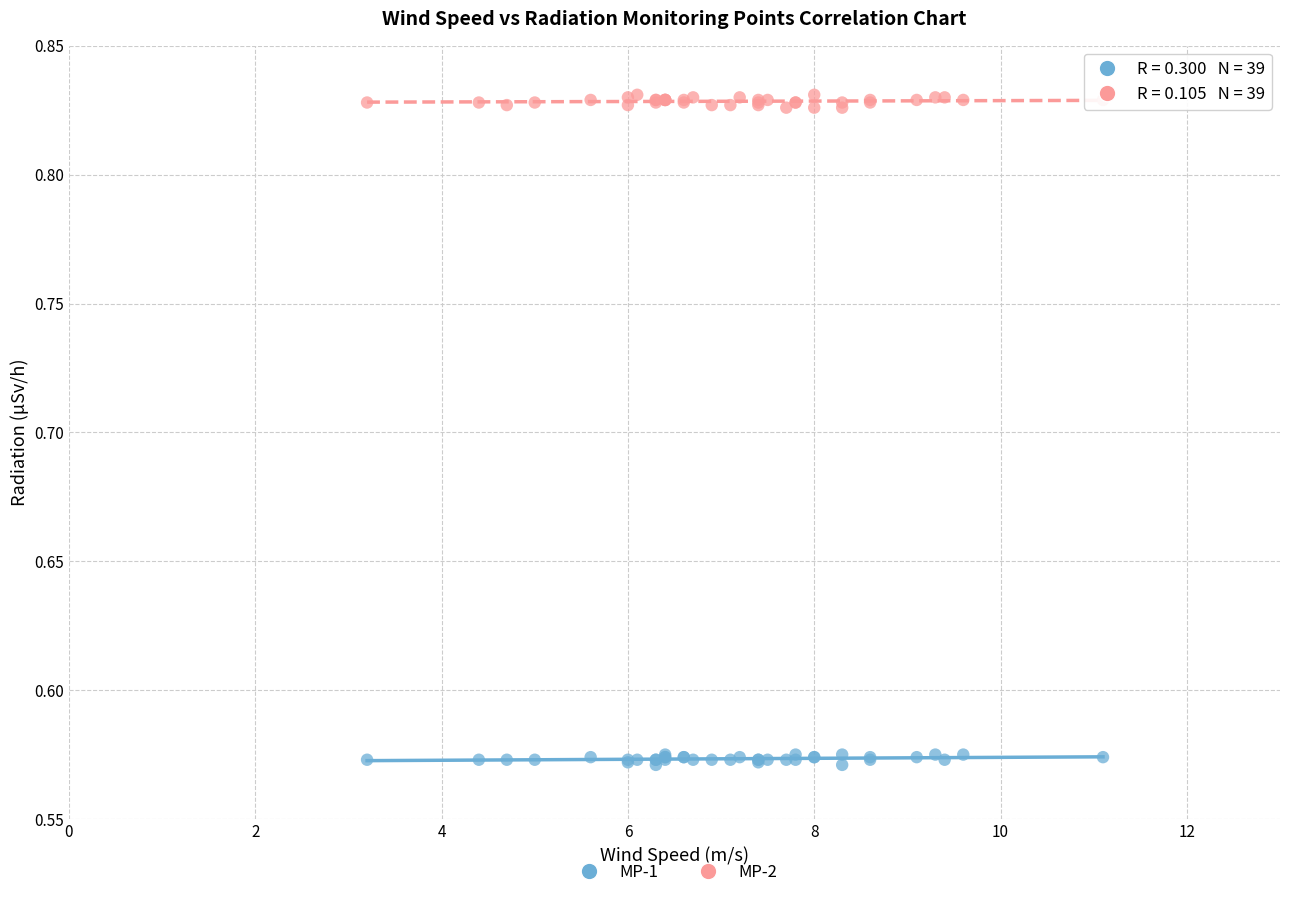

Which series contains the lowest Y value?

MP-1